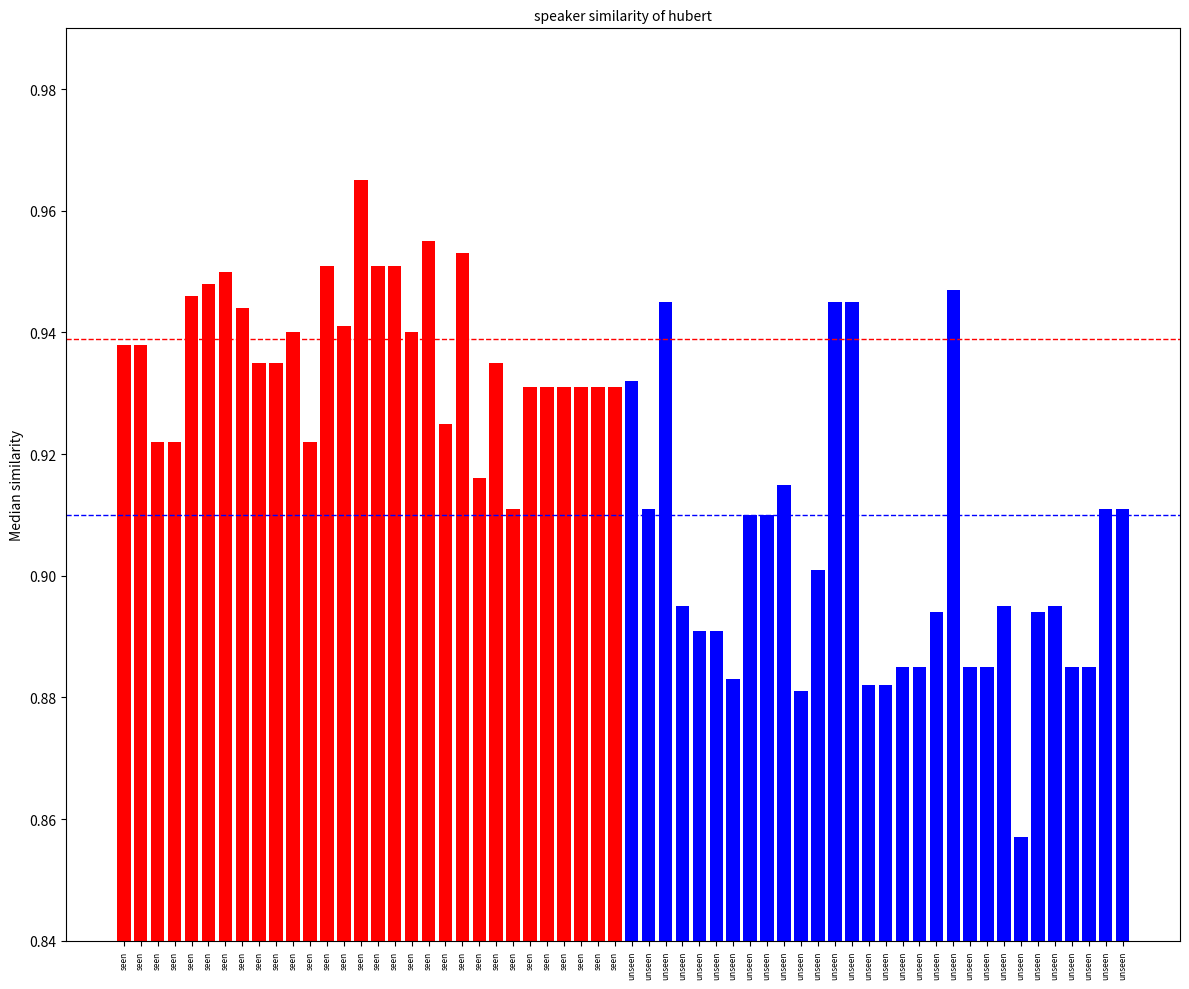

Which has a higher value, seen or seen?

seen